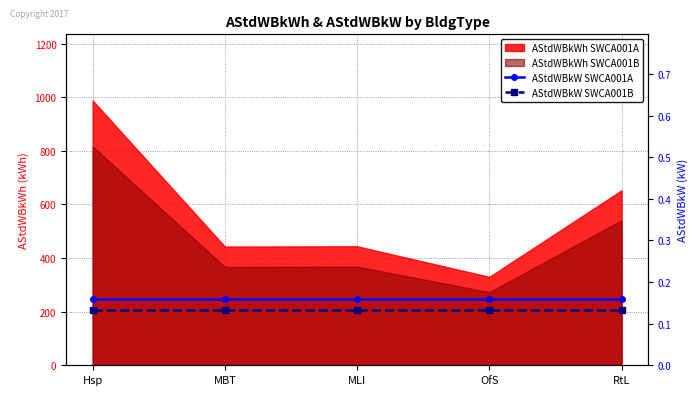

True or false: AStdWBkW SWCA001B and AStdWBkW SWCA001A intersect in this chart.

False